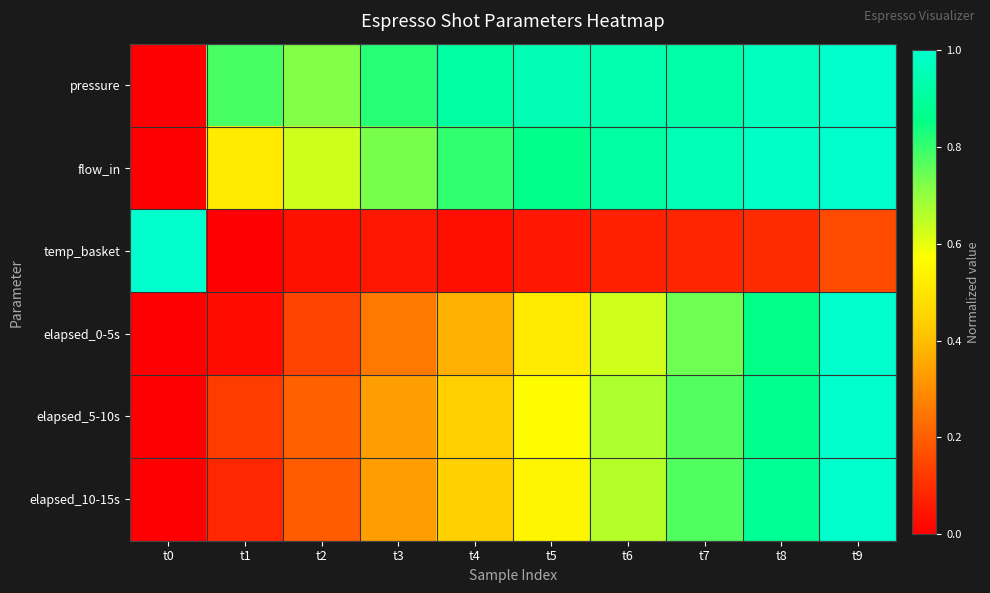

Between t3 and t4, which is larger?

t4